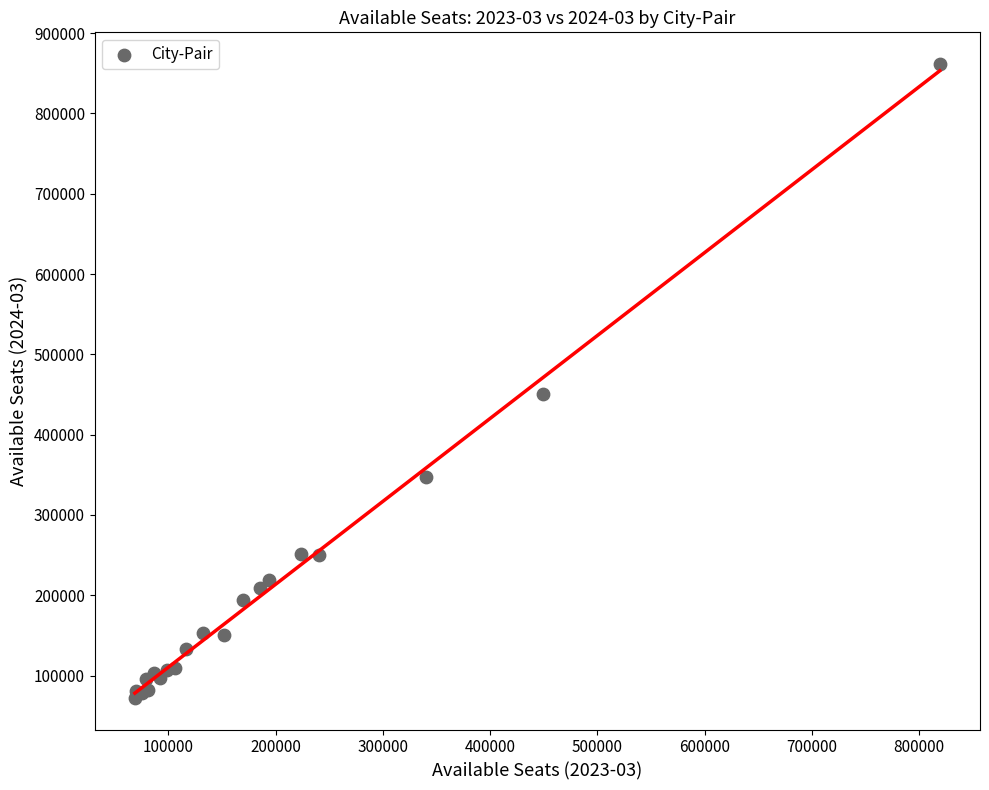

What Y value in the scatter plot is closest to 466951?

451159